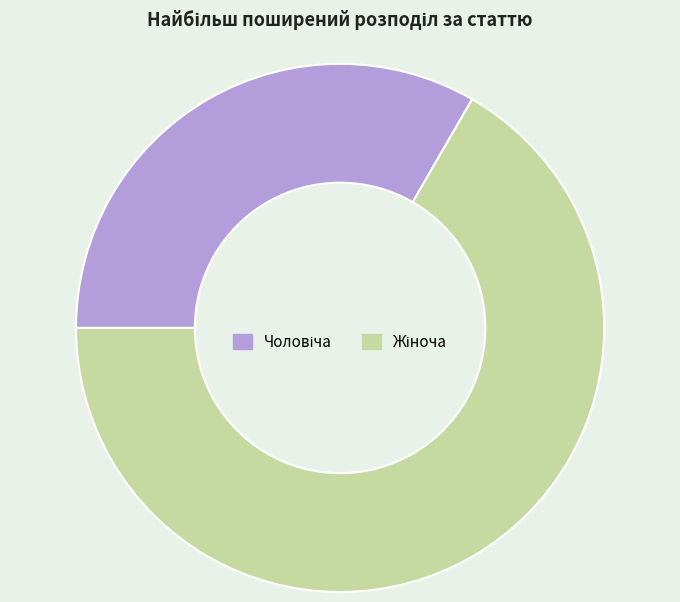

Does any single category account for the majority?

Yes